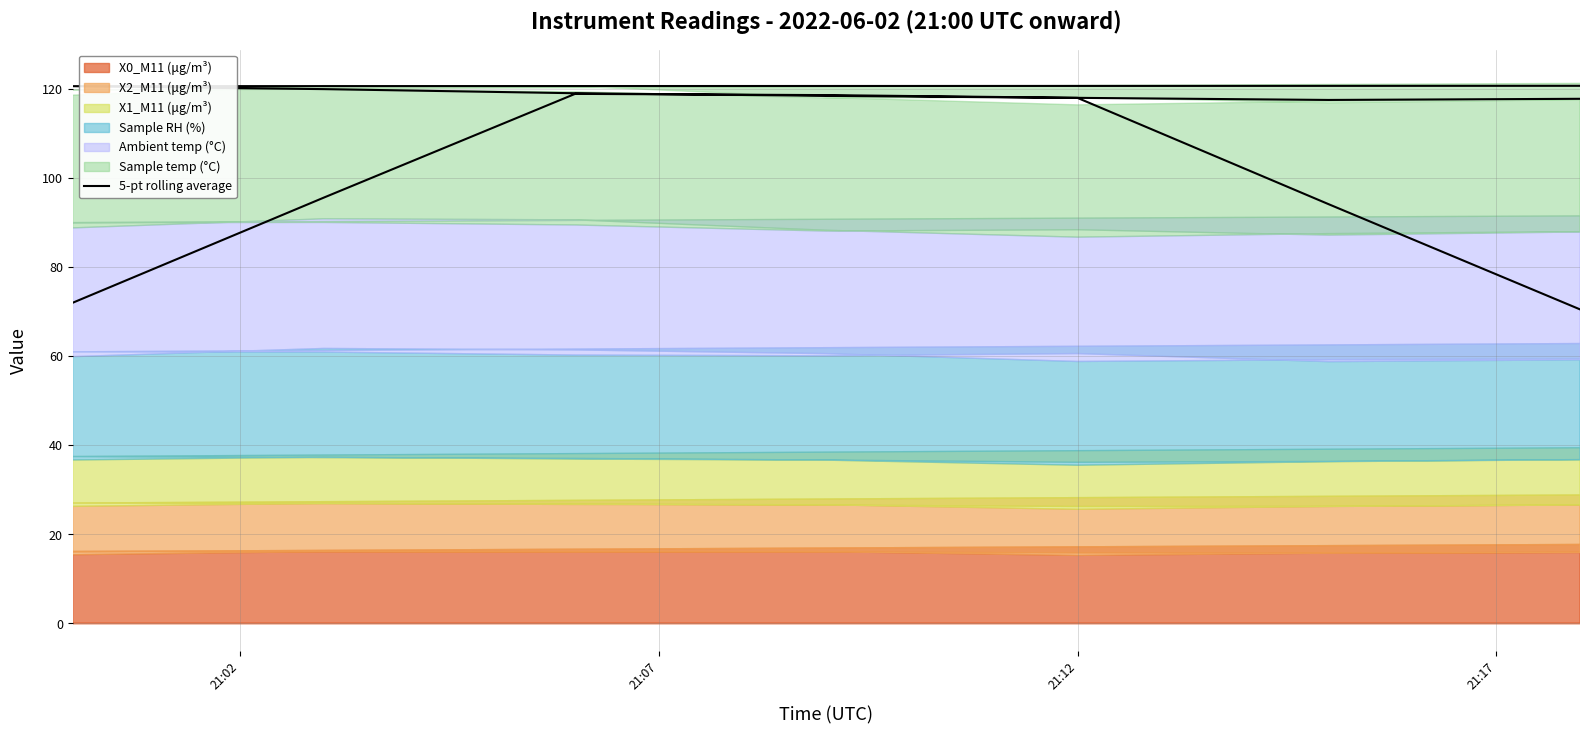

Reading left to right, list all the values displayed in this chart.

72.0	95.6	118.9	118.6	118.0	117.5	117.8	118.5	119.1	119.8	120.7	120.8	120.8	120.6	120.0	119.0	118.5	118.0	94.1	70.5